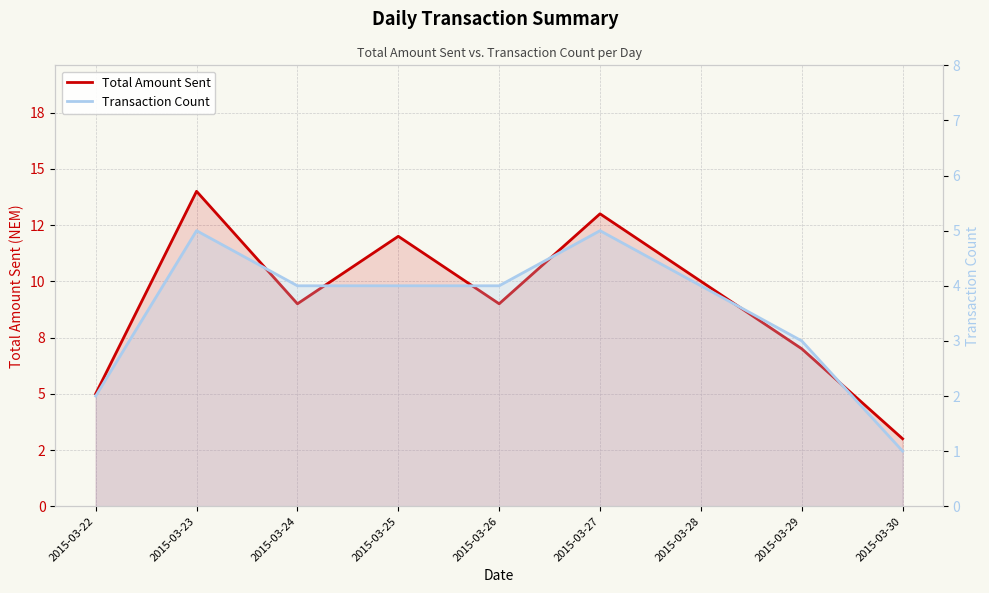

In Total Amount Sent, how many points are higher than both neighbors (excluding endpoints)?

3